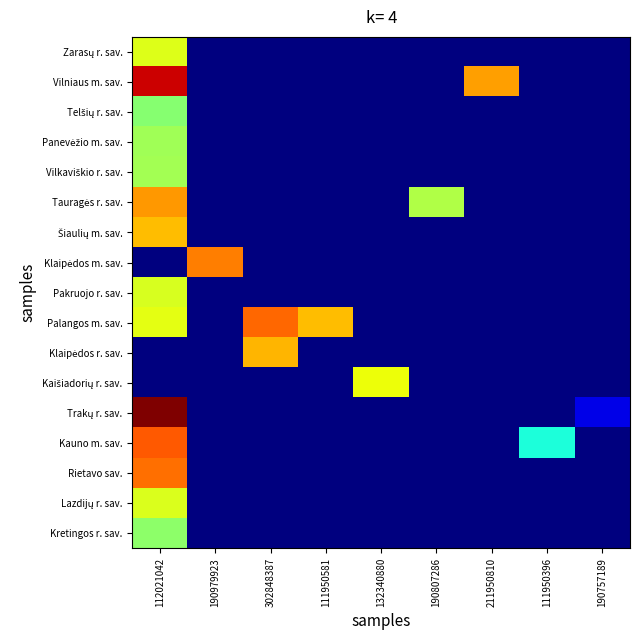

Is the value of Vilniaus m. sav. at 211950810 greater than the value of Pakruojo r. sav. at 190979923?

Yes